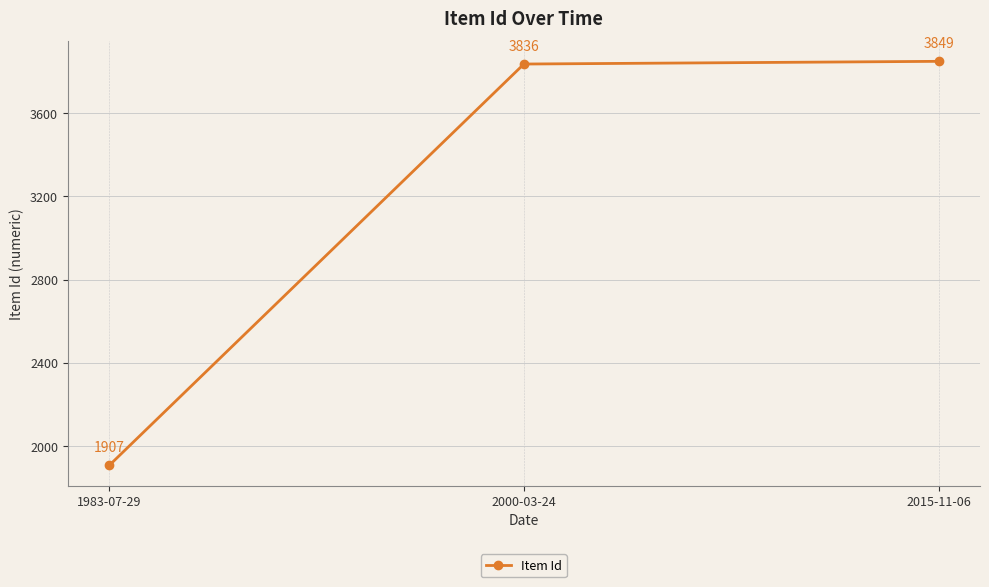

Which has a higher value, 2000-03-24 or 1983-07-29?

2000-03-24